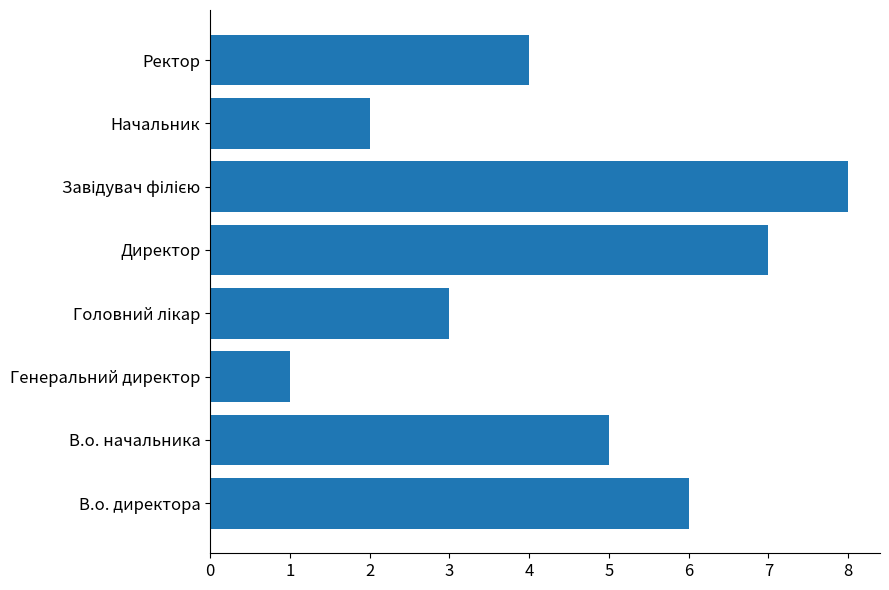

The chart shows a value of 4 at Ректор. True or false?

True